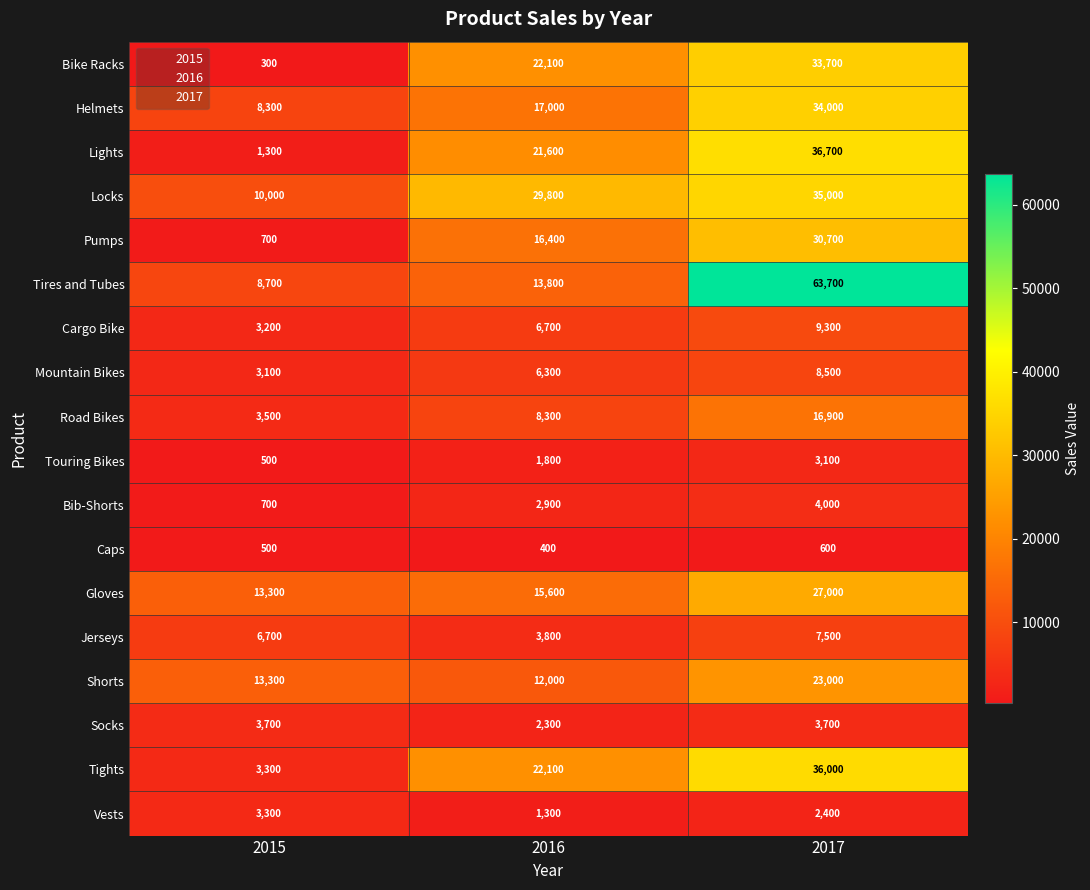

List the series in order of their peak value, highest first.

Tires and Tubes, Lights, Tights, Locks, Helmets, Bike Racks, Pumps, Gloves, Shorts, Road Bikes, Cargo Bike, Mountain Bikes, Jerseys, Bib-Shorts, Socks, Vests, Touring Bikes, Caps